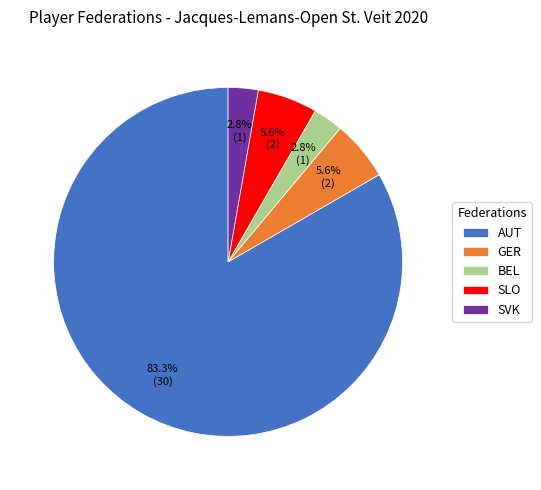

Approximately how many times larger is the value at BEL compared to SLO?

0.5